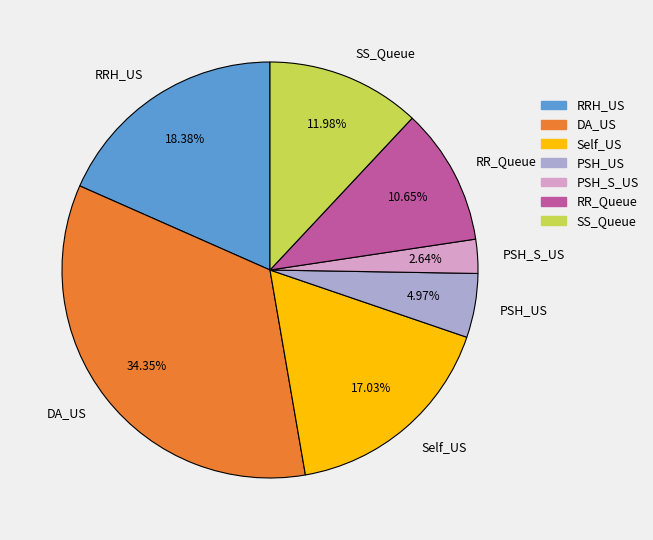

How many slices are in this pie chart?

7